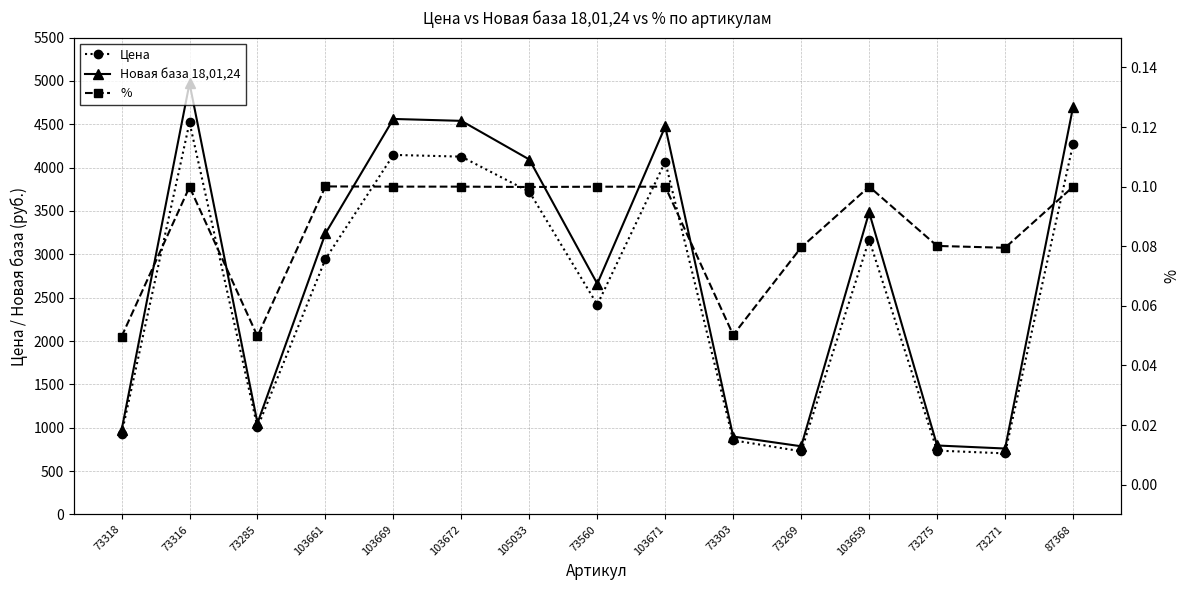

Read the Новая база 18,01,24 value at 73318.

970.9